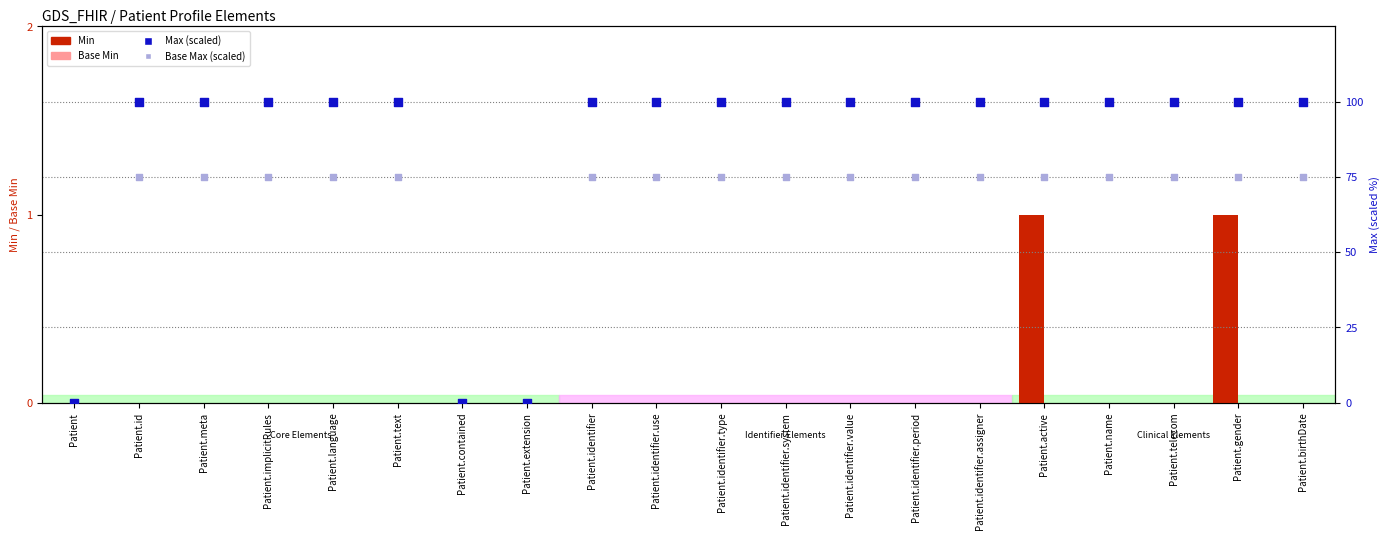

What are all the series names shown in the legend?

Min, Base Min, Max (scaled), Base Max (scaled)